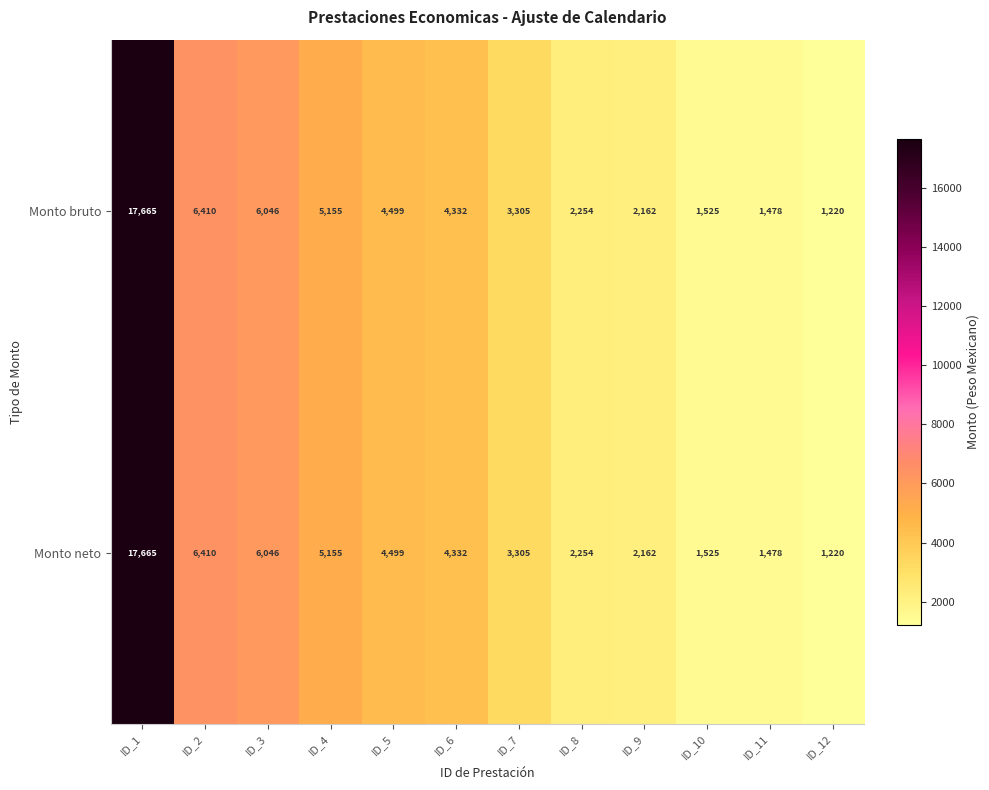

Is it true that Monto bruto equals 4499 at ID_5?

True